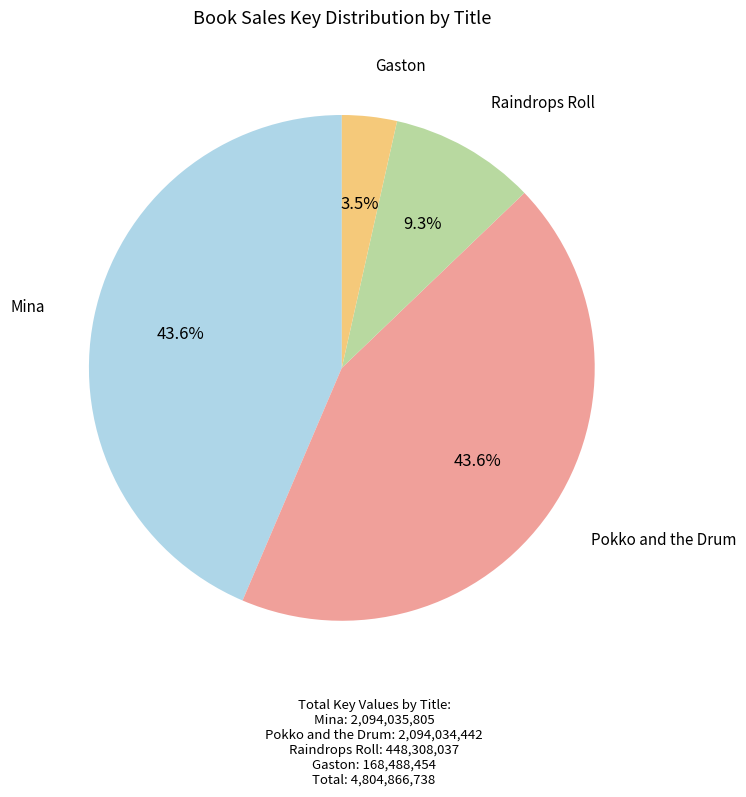

To the nearest percent, what is the average slice percentage?

25%